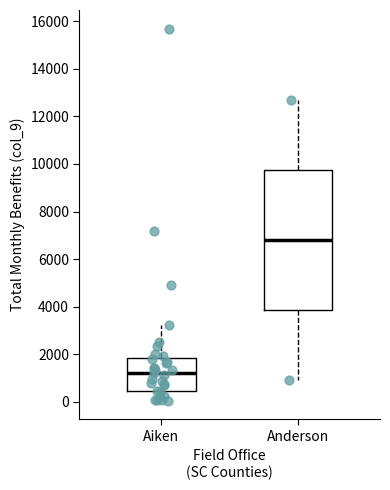

Which box has the highest median line?

Anderson